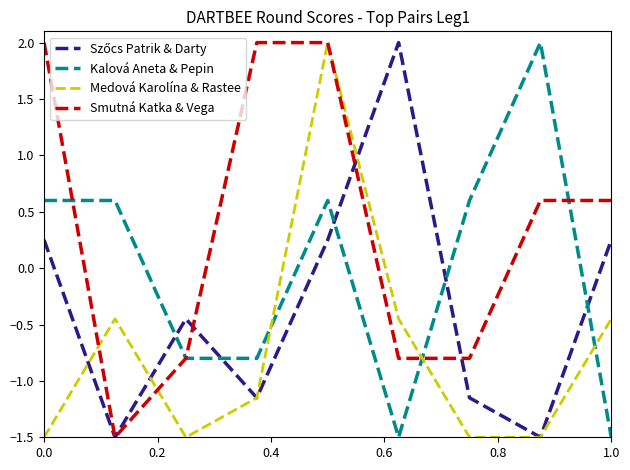

True or false: Kalová Aneta & Pepin has more than 1 points higher than both neighbors.

True